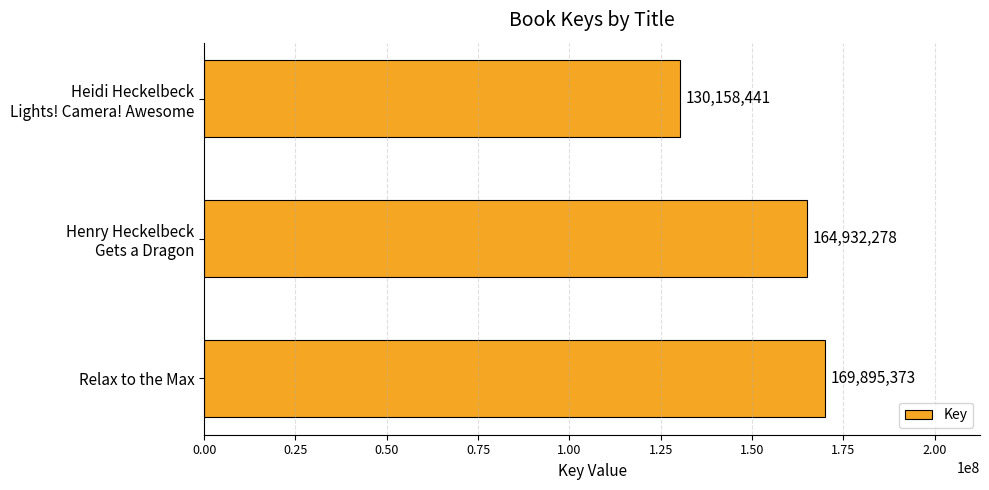

Where is the data nearest to the value 150026907?

Henry Heckelbeck
Gets a Dragon